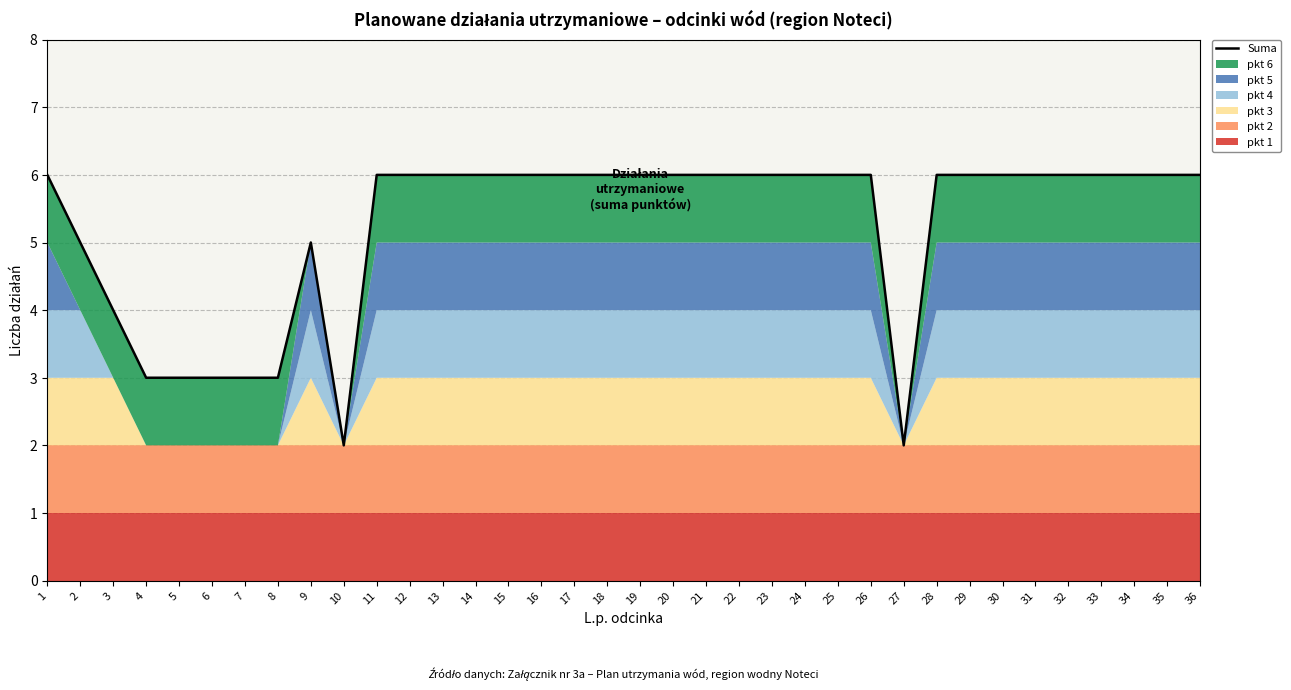

True or false: there are more than 0 points higher than both neighbors.

True